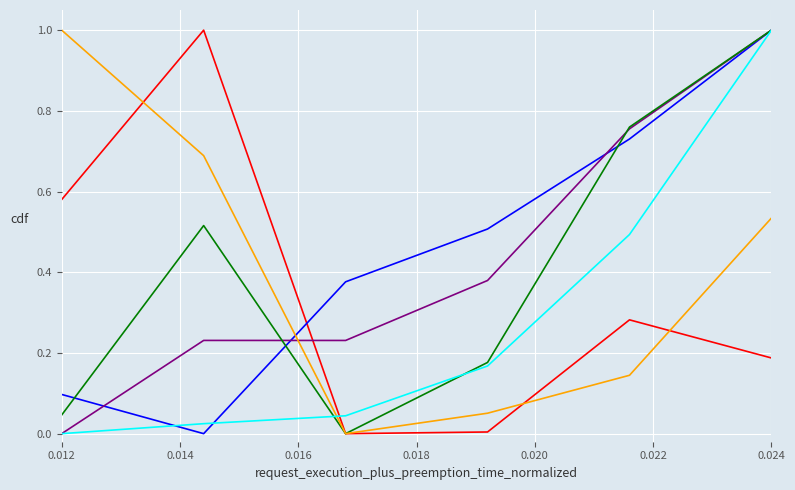

What is the greatest value displayed?

1.0